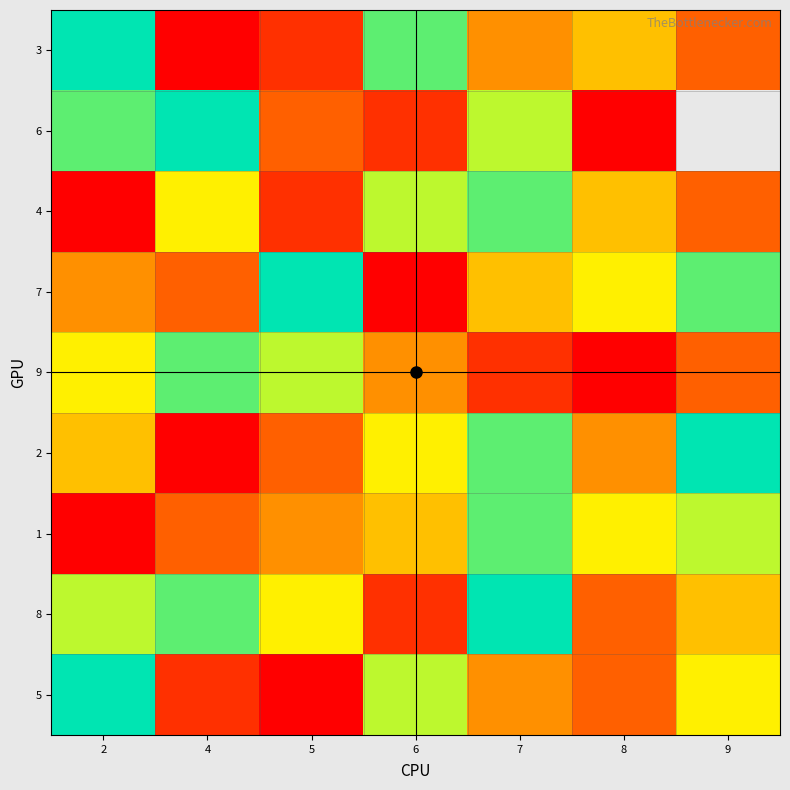

Where is 9 nearest to the value 4?

6